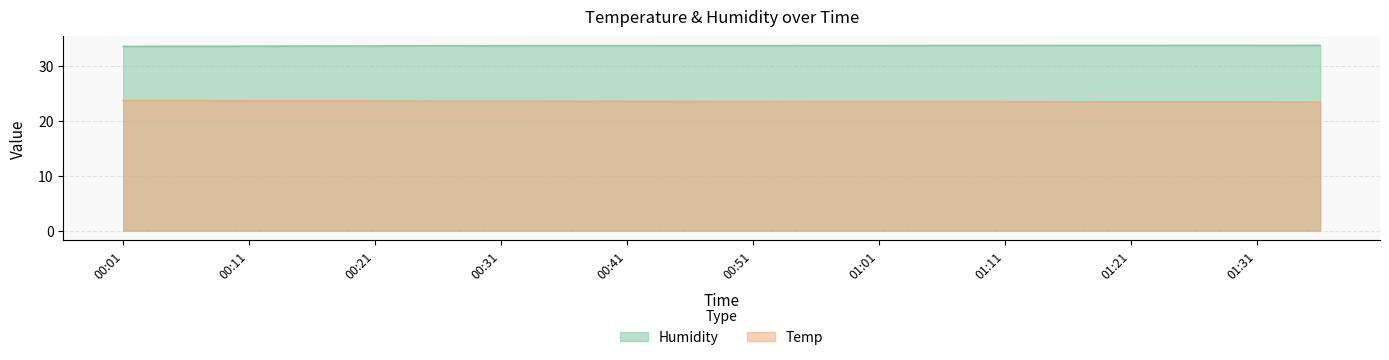

At which label does Humidity reach its minimum?

00:01